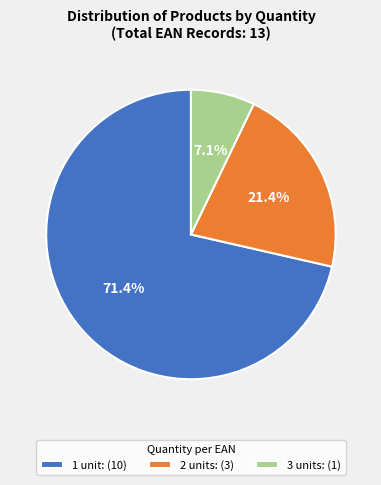

Does any single category account for the majority?

Yes